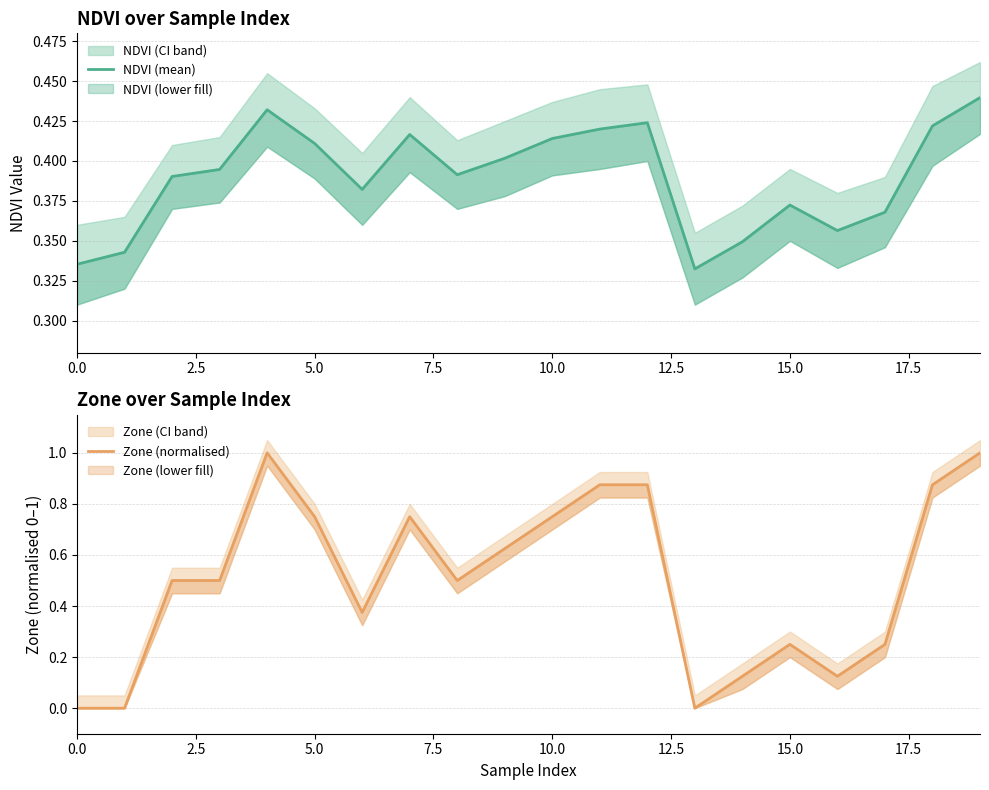

Between 2.5 and 7.5, which is larger?

7.5